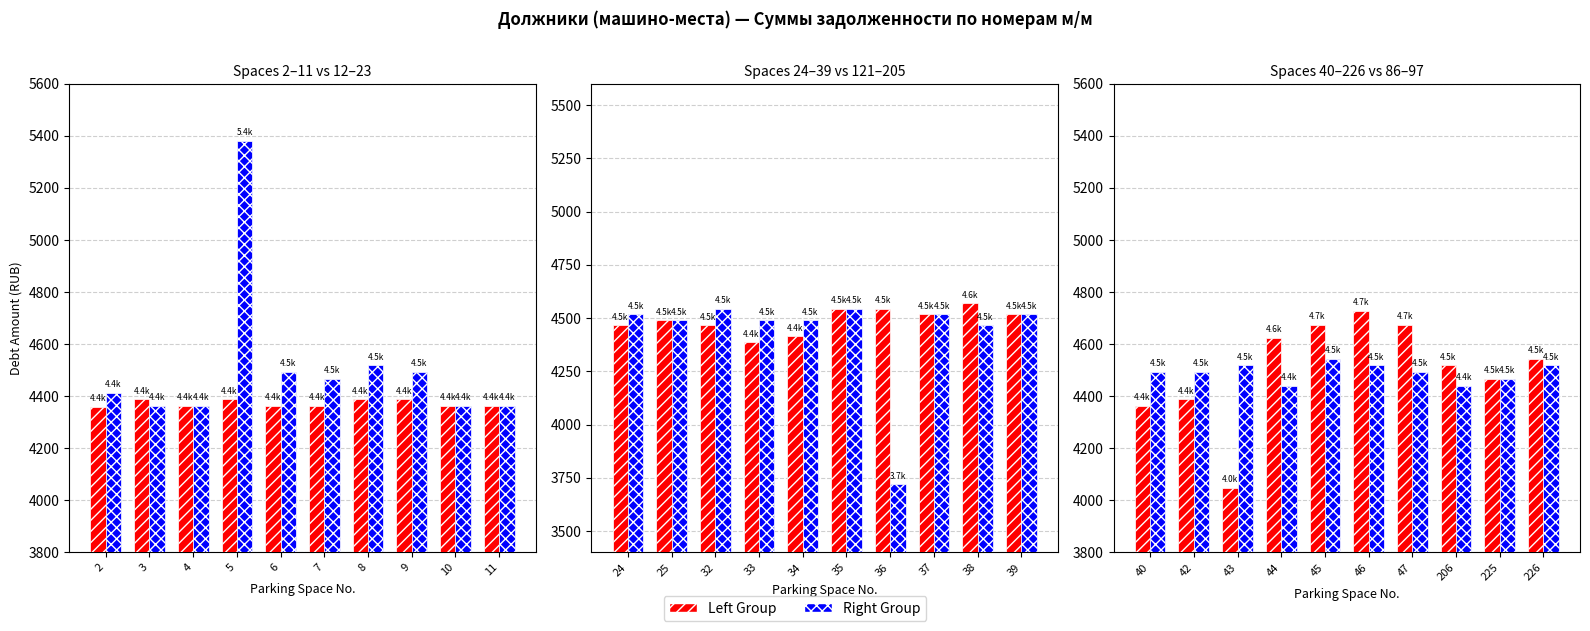

Which series has the largest total across all categories?

Group B (mm 12-23)